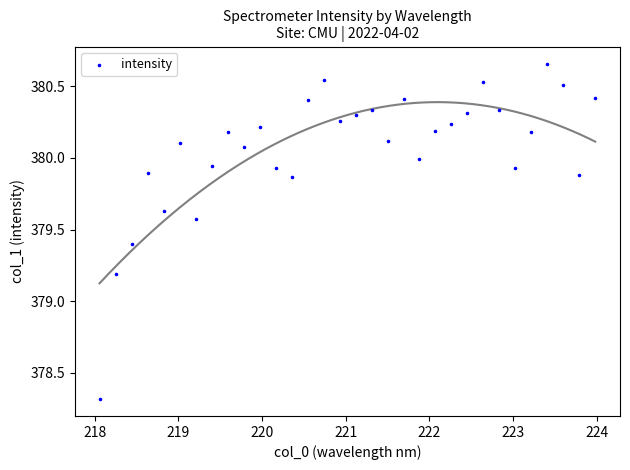

What is the range of X values (max minus min)?

5.9